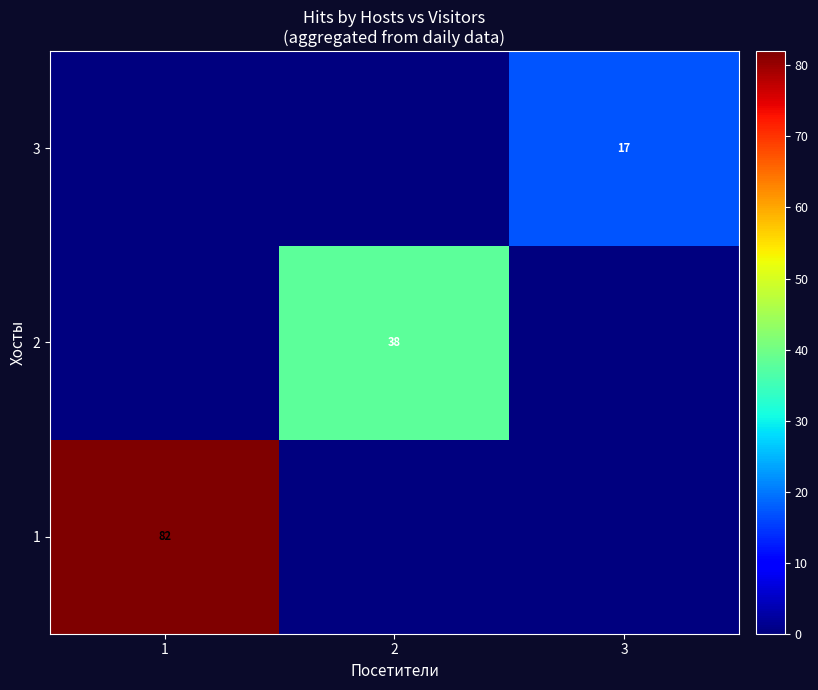

True or false: 1 has a value of 40 at 1.

False